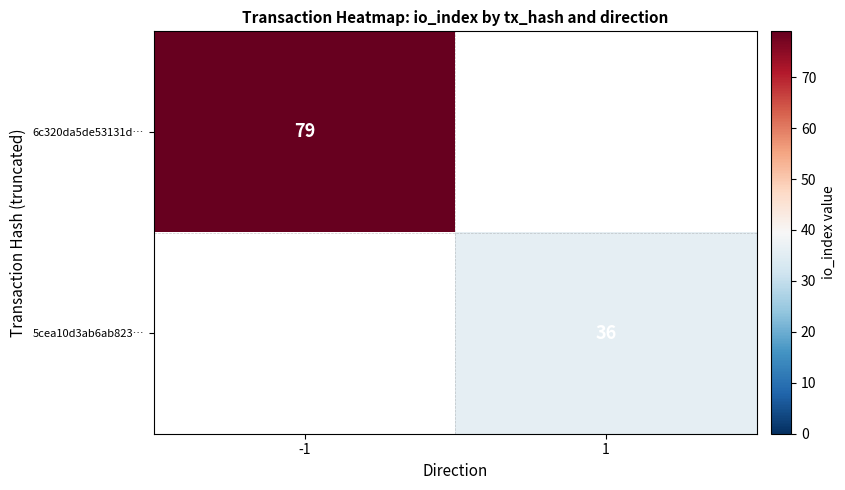

The value of 6c320da5de53131d… at -1 is 79. True or false?

True